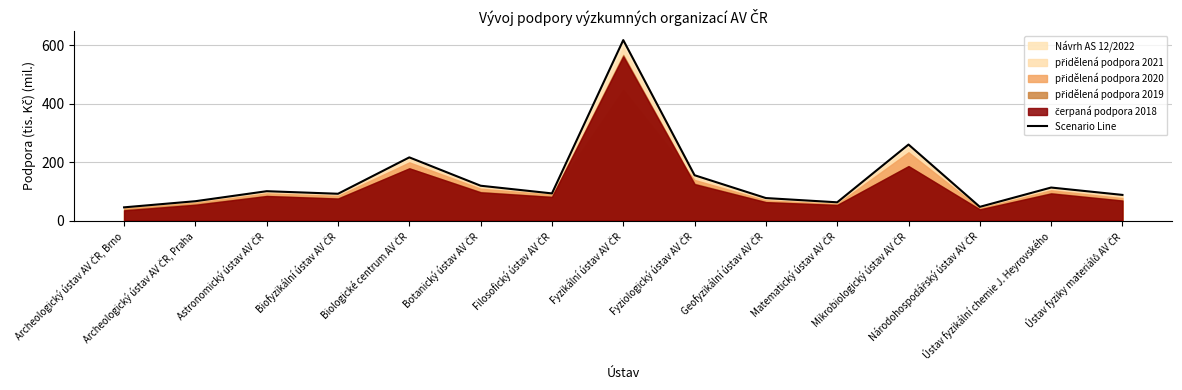

How many interior local peaks (higher than both neighbors) does the data have?

5